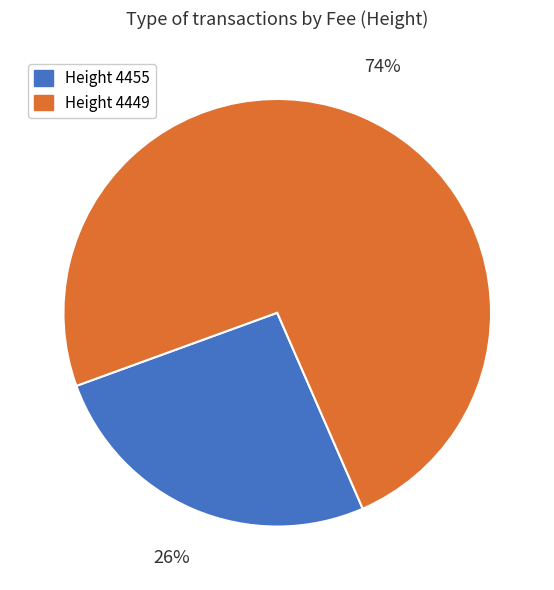

To the nearest percent, what is the average slice percentage?

50%